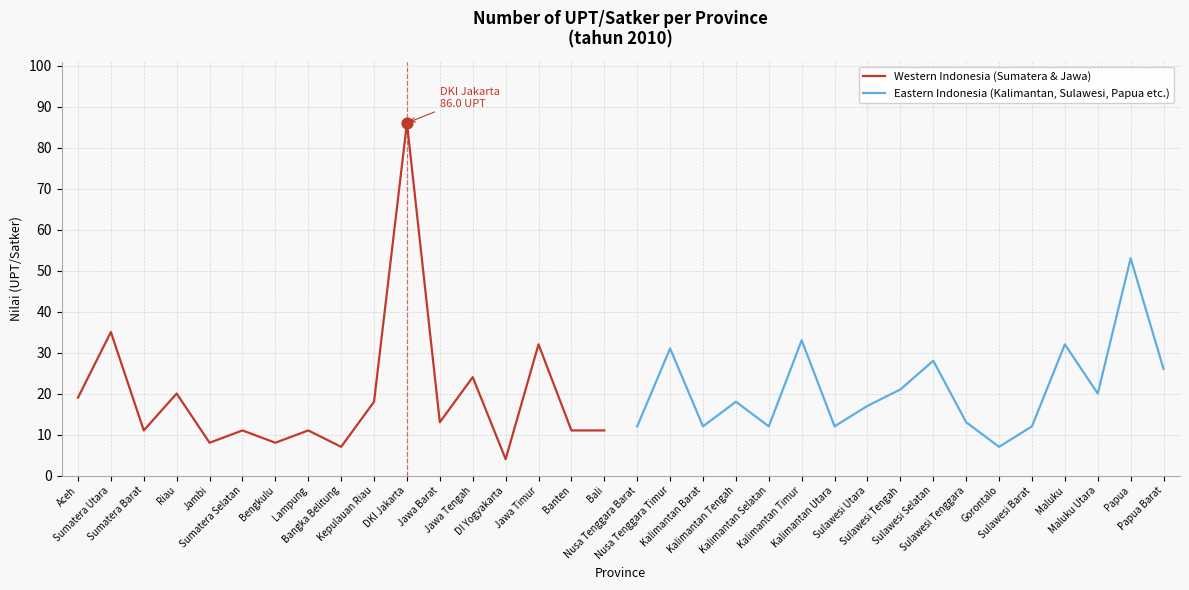

Which series contains the highest Y value?

Western Indonesia (Sumatera & Jawa)